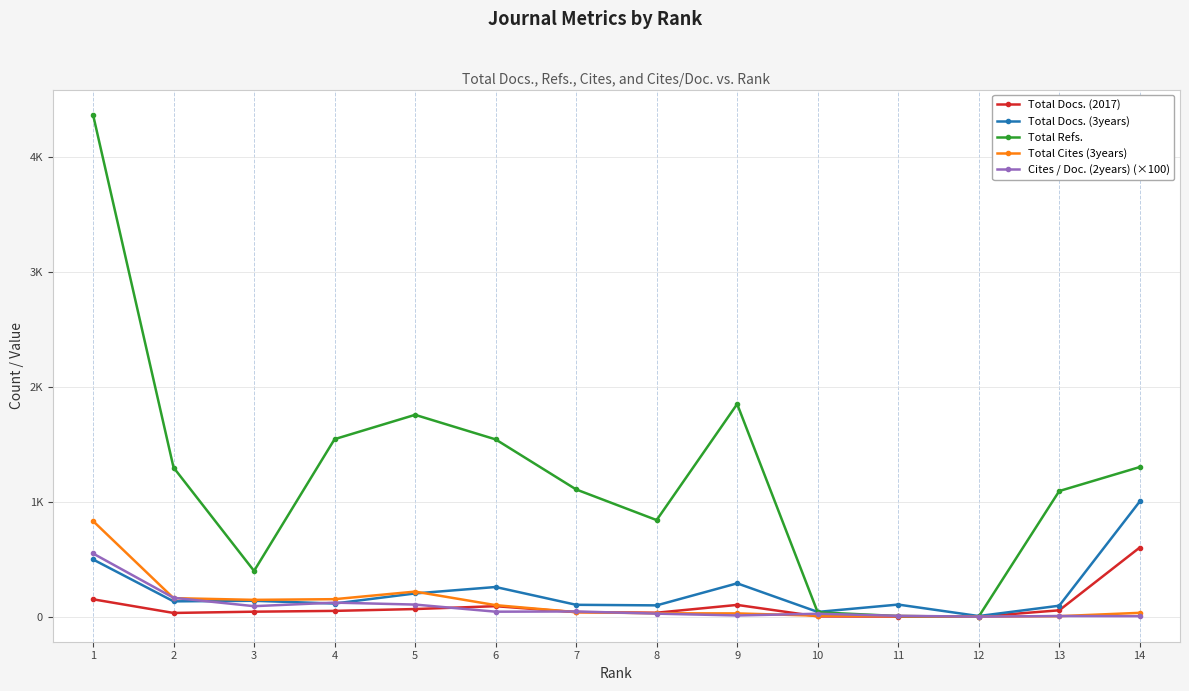

Reading right to left, extract all data points from this chart.

Total Docs. (2017): 602.0	55.0	0.0	1.0	2.0	102.0	34.0	39.0	91.0	66.0	50.0	43.0	32.0	151.0
Total Docs. (3years): 1003.0	95.0	5.0	105.0	41.0	290.0	98.0	103.0	258.0	202.0	114.0	138.0	133.0	498.0
Total Refs.: 1303.0	1094.0	0.0	5.0	38.0	1852.0	841.0	1108.0	1544.0	1758.0	1546.0	398.0	1299.0	4373.0
Total Cites (3years): 33.0	4.0	0.0	5.0	8.0	28.0	29.0	39.0	100.0	218.0	152.0	146.0	161.0	833.0
Cites / Doc. (2years) (×100): 4.0	5.0	0.0	7.0	25.0	10.0	26.0	45.0	43.0	105.0	122.0	91.0	164.0	550.0